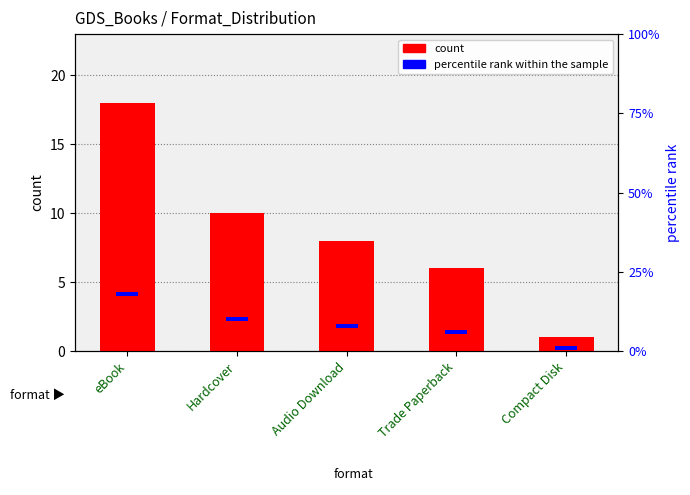

Rank the series by their maximum value, from lowest to highest.

percentile rank within the sample, count